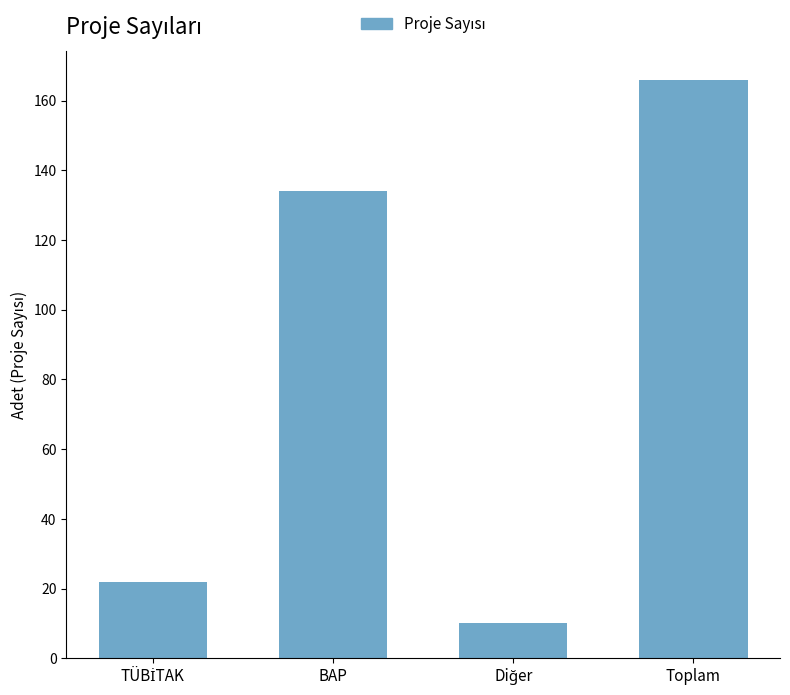

Reading right to left, transcribe all the data shown in this chart.

166	10	134	22